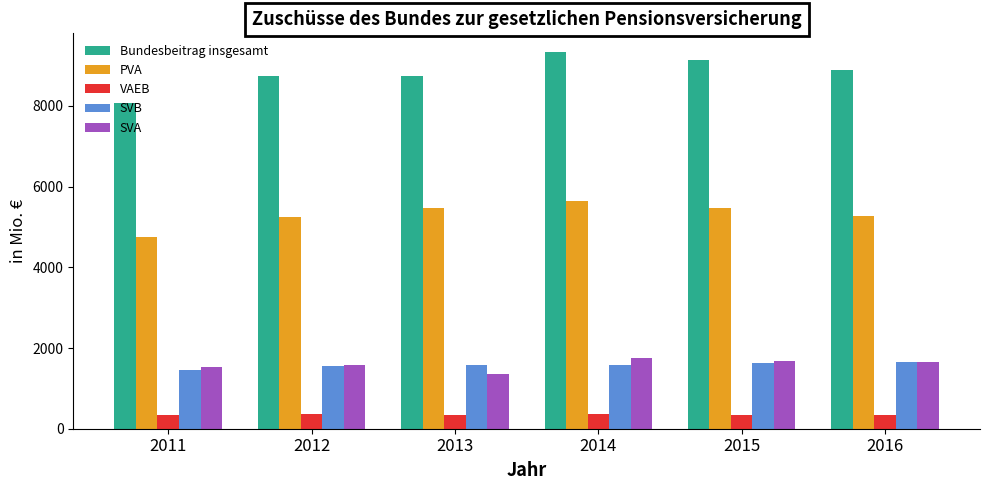

What is the maximum value for SVA?

1748.8